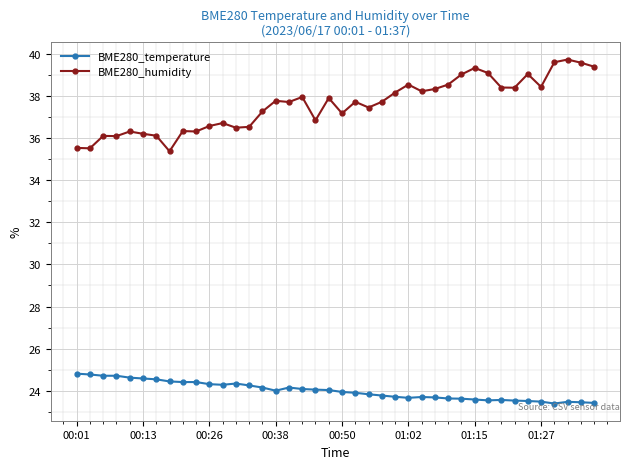

What is the difference between the second highest and minimum values in the BME280_temperature series?

1.4